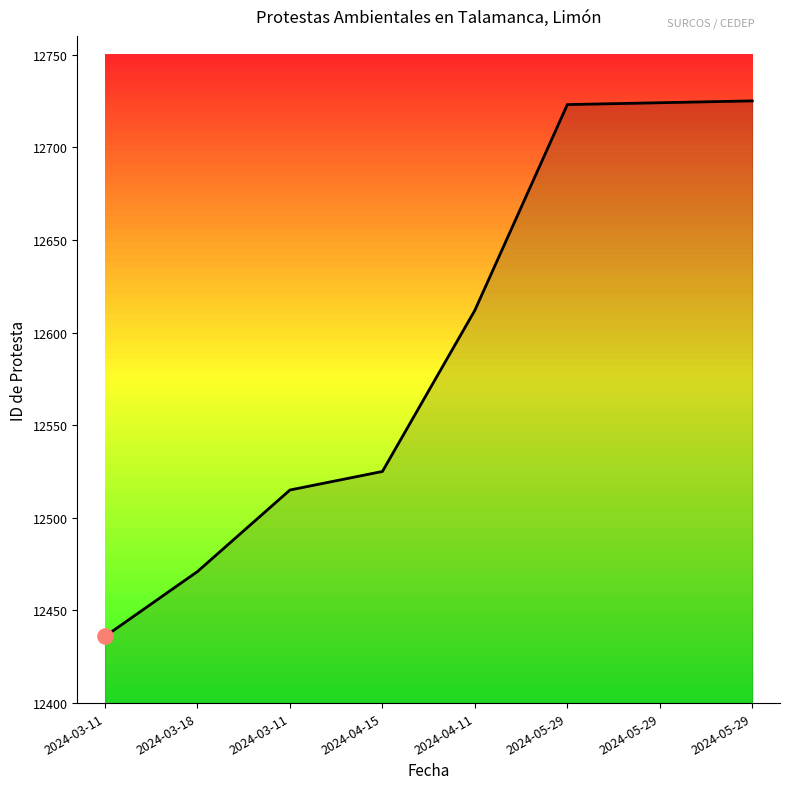

Which has a higher value, 2024-04-11 or 2024-05-29?

2024-05-29